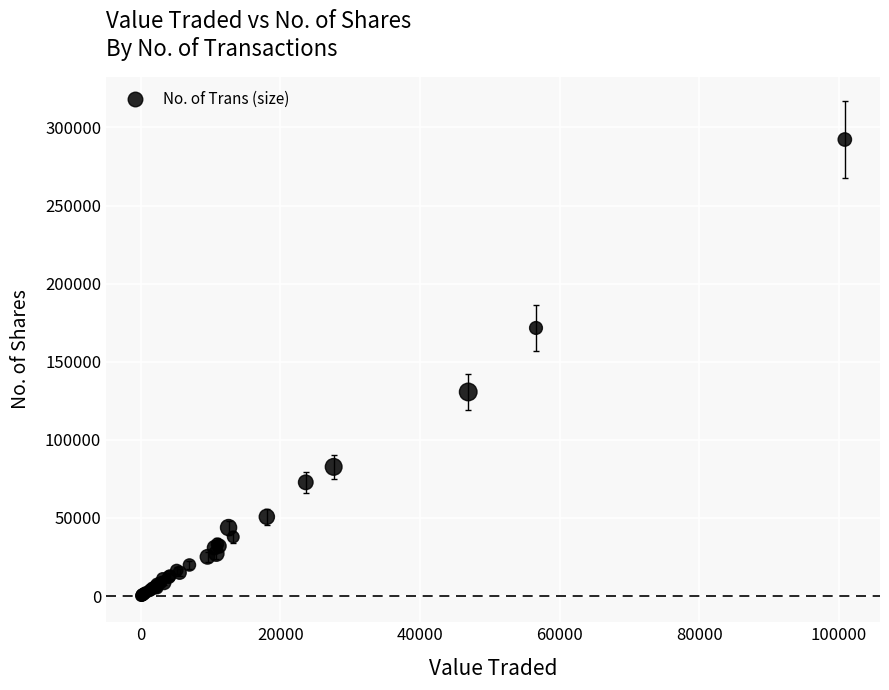

What Y value in the scatter plot is closest to 146195?

130662